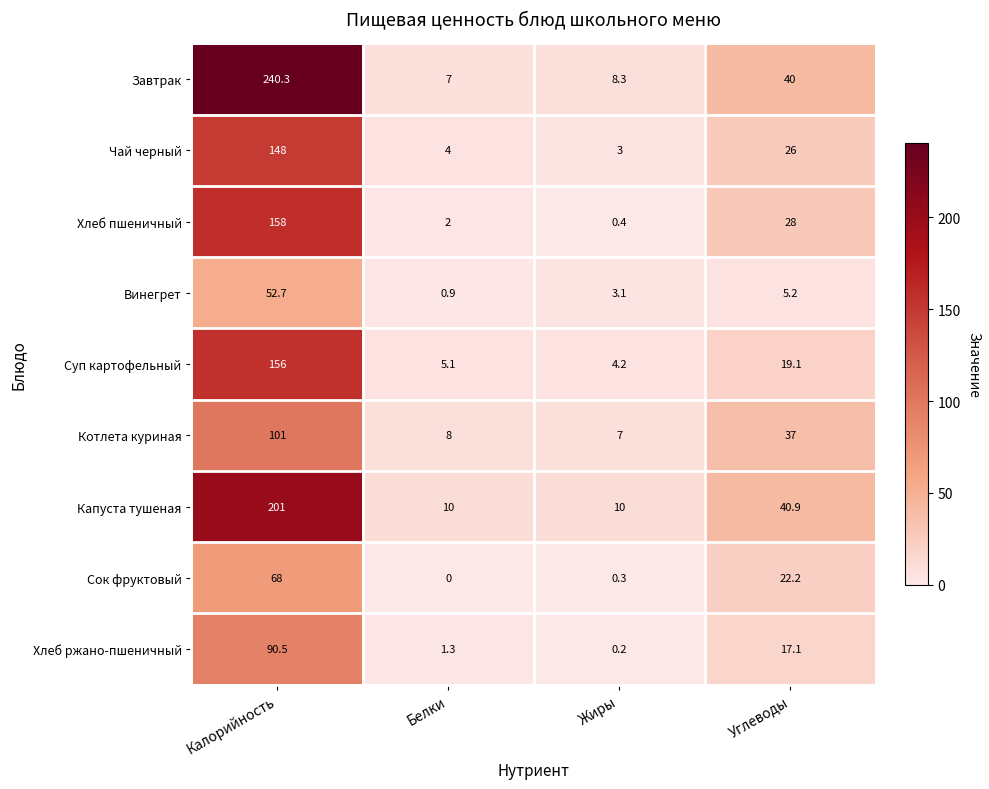

True or false: Капуста тушеная has a value of 40.9 at Углеводы.

True